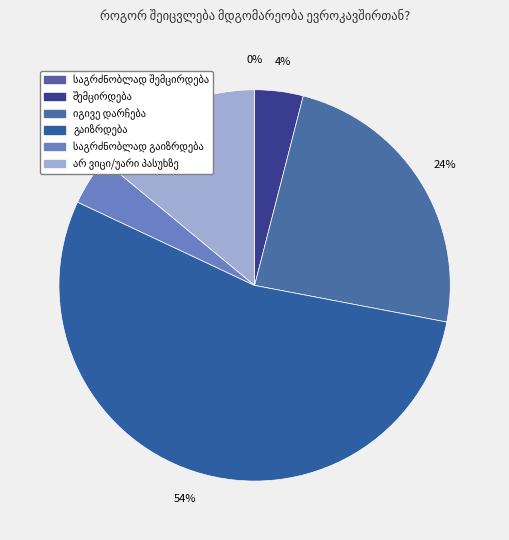

How many segments does this pie chart have?

6